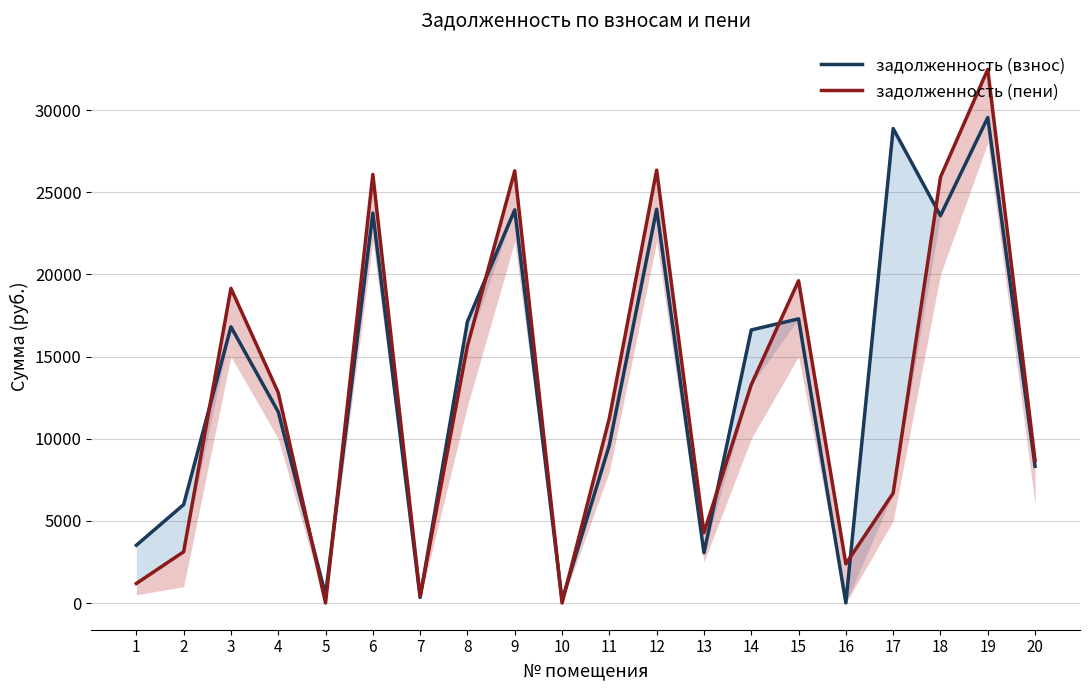

Is it true that задолженность (пени) equals 43449.7 at 9?

False